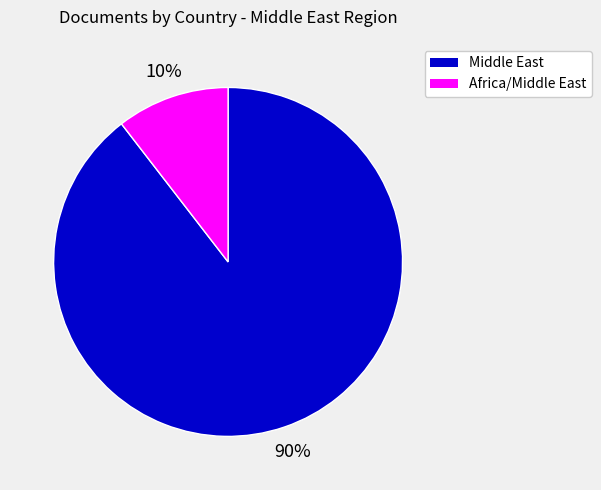

Is there any slice that represents more than half of the pie?

Yes